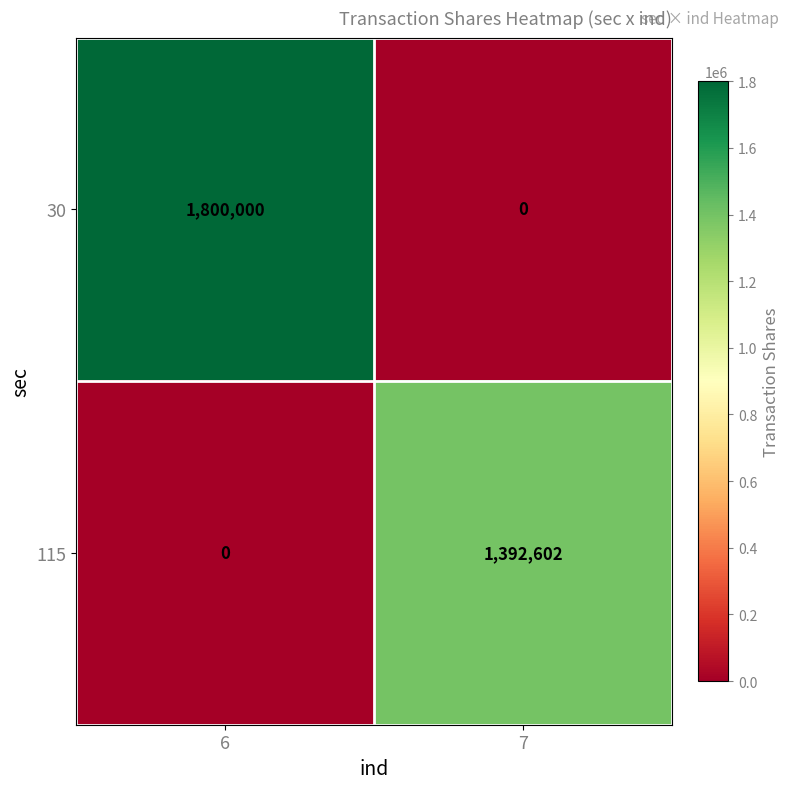

What is the sum of all 115 values?

1392602